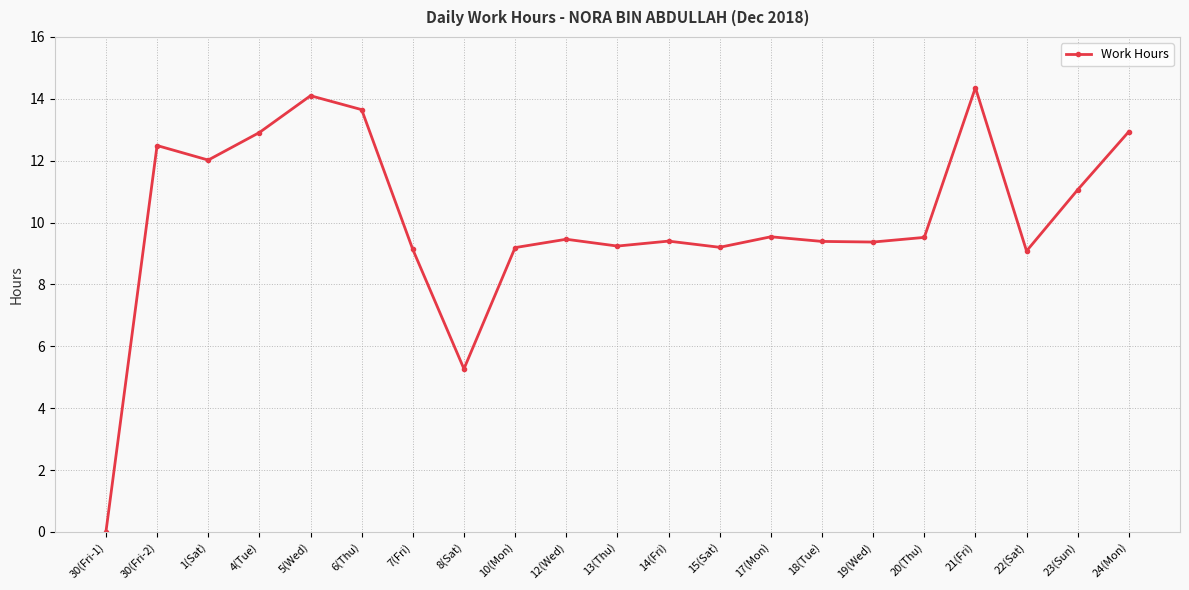

Does the chart have visible grid lines?

Yes